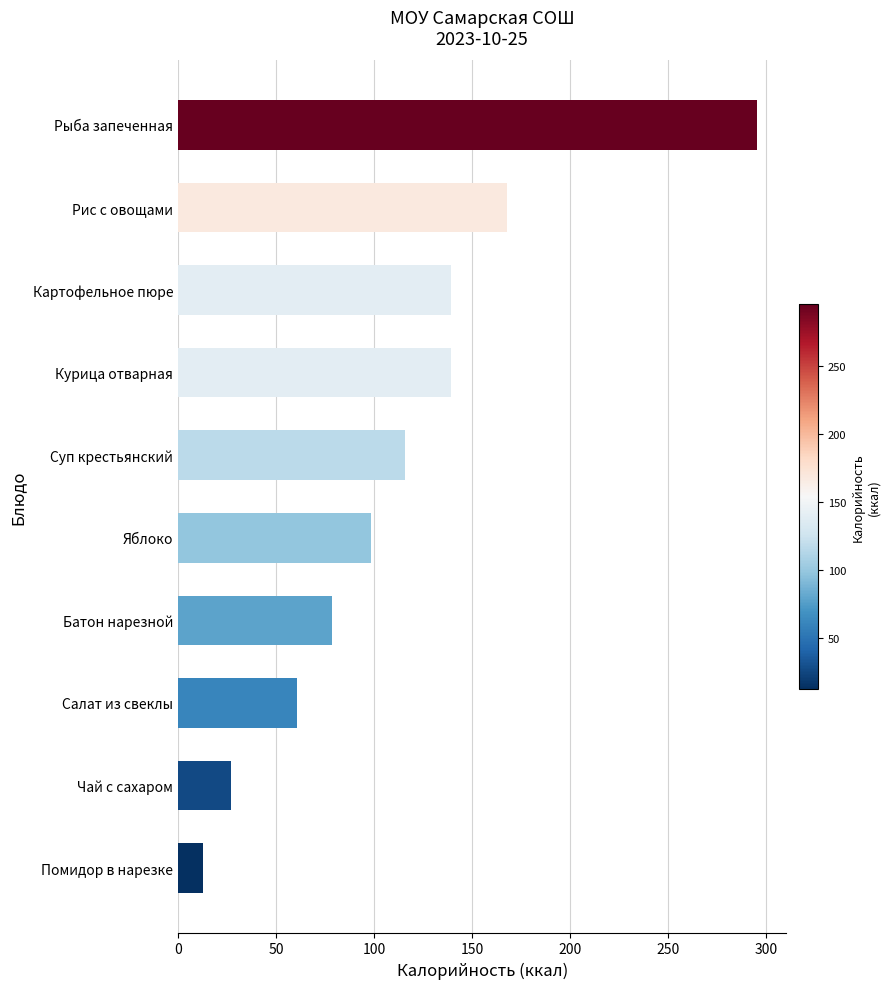

Is it true that the value at Салат из свеклы is 60.9?

True